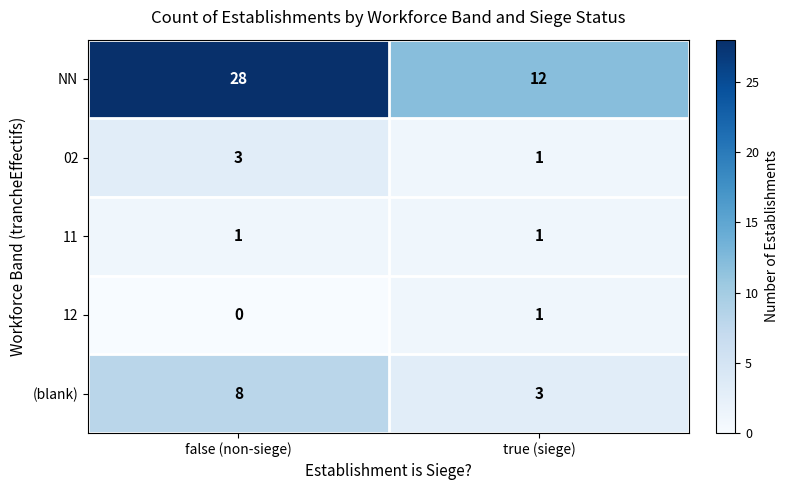

How many categories are shown in the chart?

2